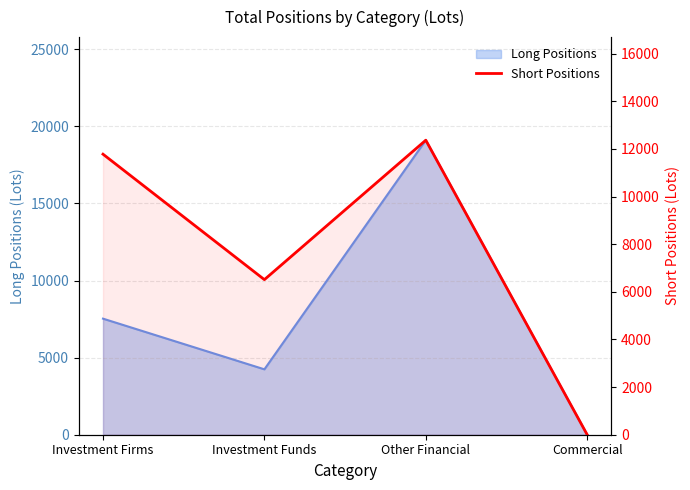

Reading left to right, what are all the values shown in this chart?

11782.0	6513.0	12369.0	0.0